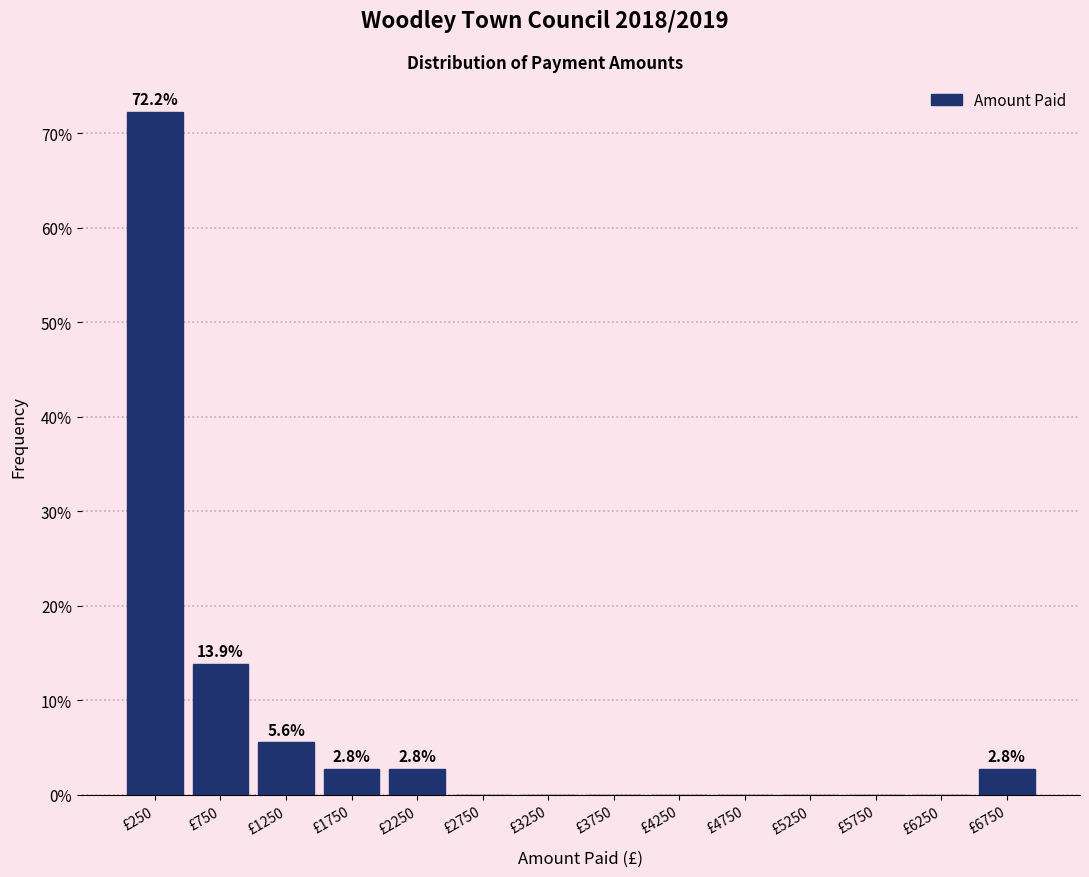

Which range on the x-axis has the tallest bar?

0 to 500